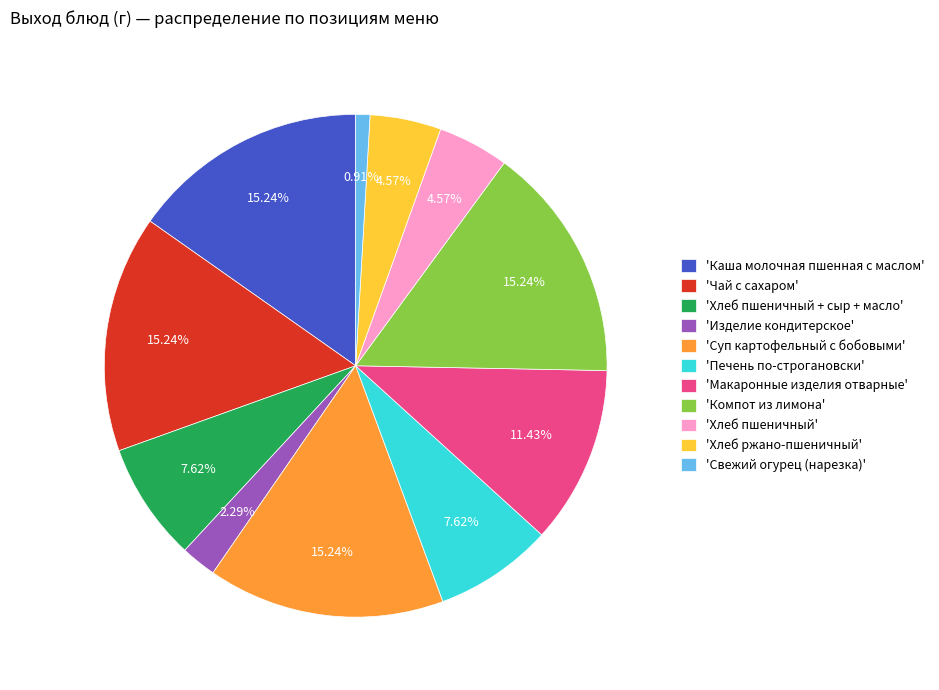

Which category has the smallest portion of the pie?

'Свежий огурец (нарезка)'